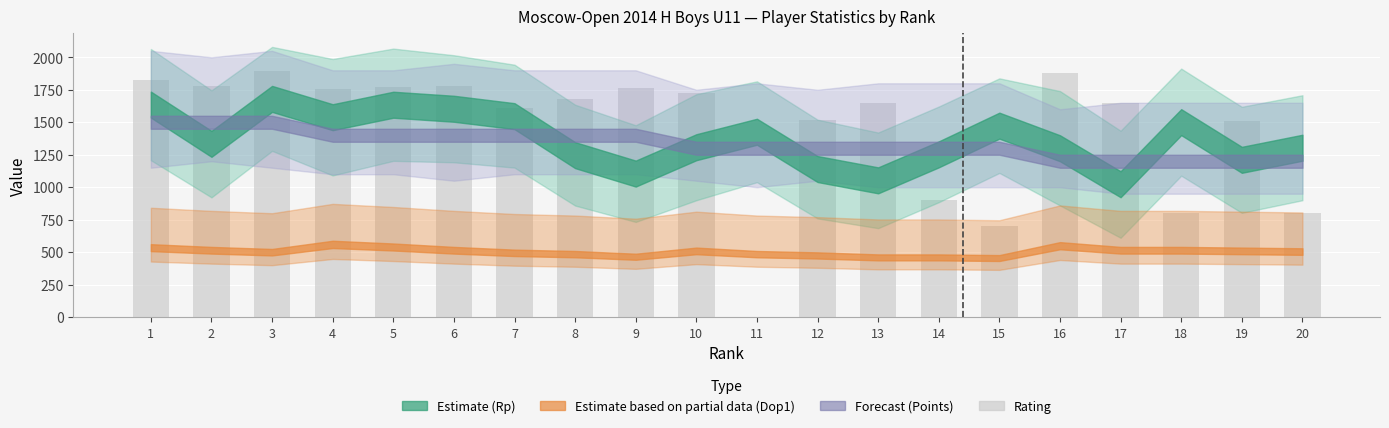

Which has a higher value, 19 or 5?

5